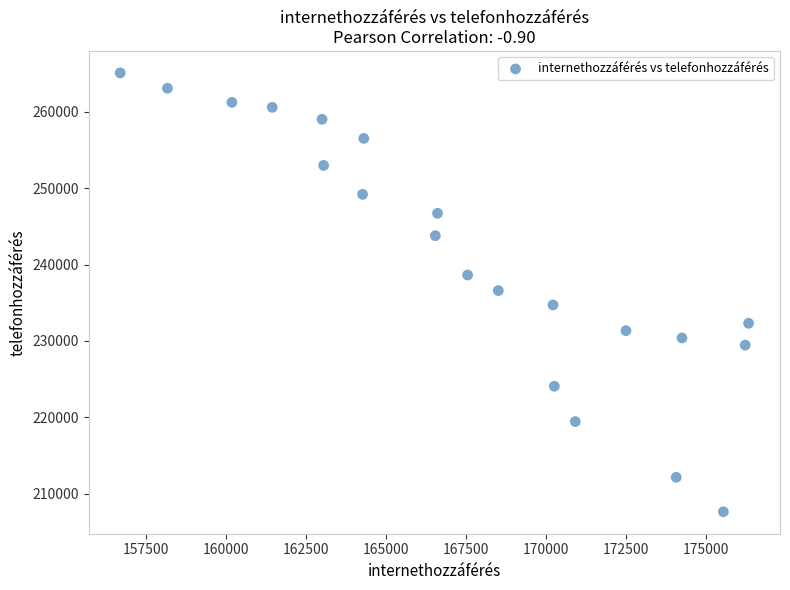

What is the range of X values (max minus min)?

19625